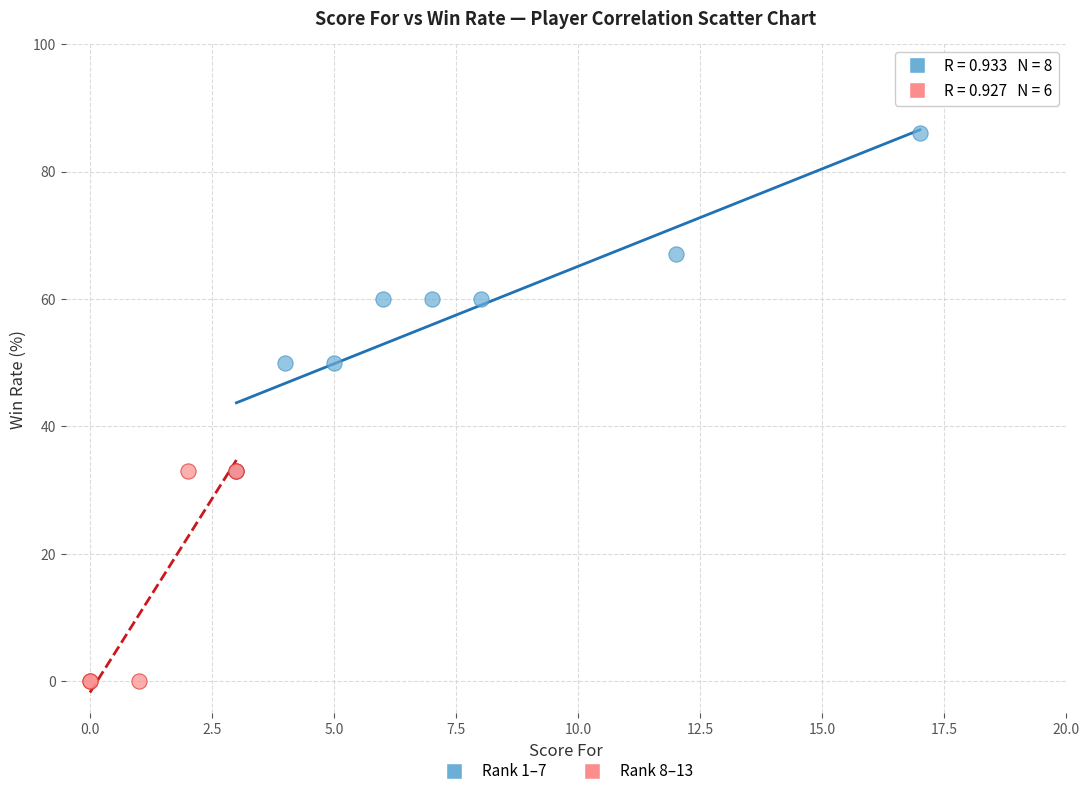

Which series contains the lowest Y value?

Rank 8–13